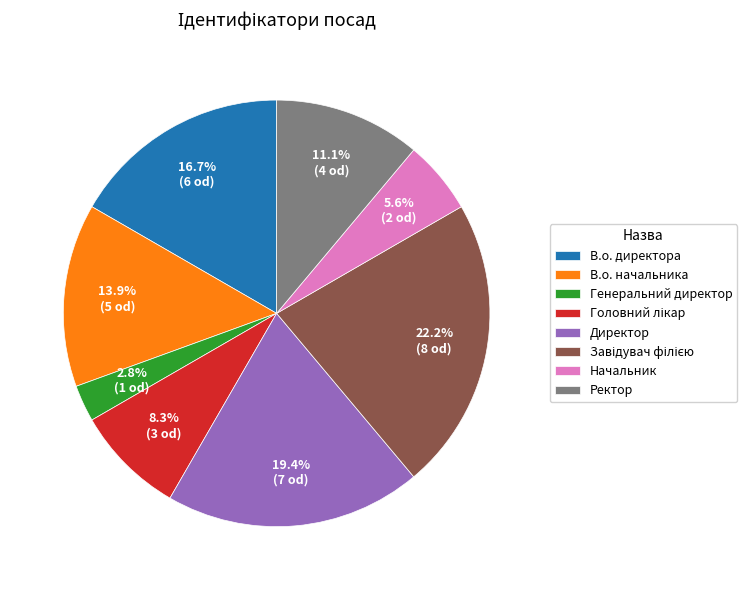

Count the number of slices in the pie.

8